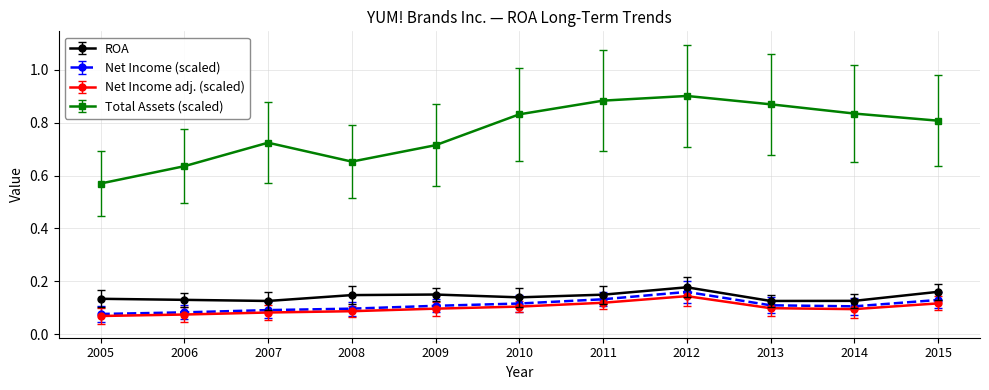

True or false: Net Income (scaled) has a value of 0.1 at 2009.

True